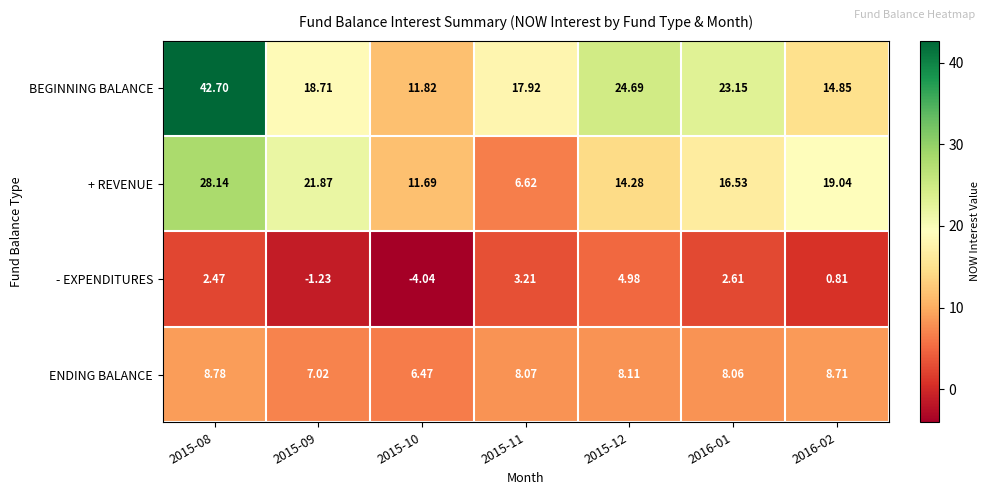

Is the value of BEGINNING BALANCE at 2015-08 greater than the value of + REVENUE at 2015-11?

Yes